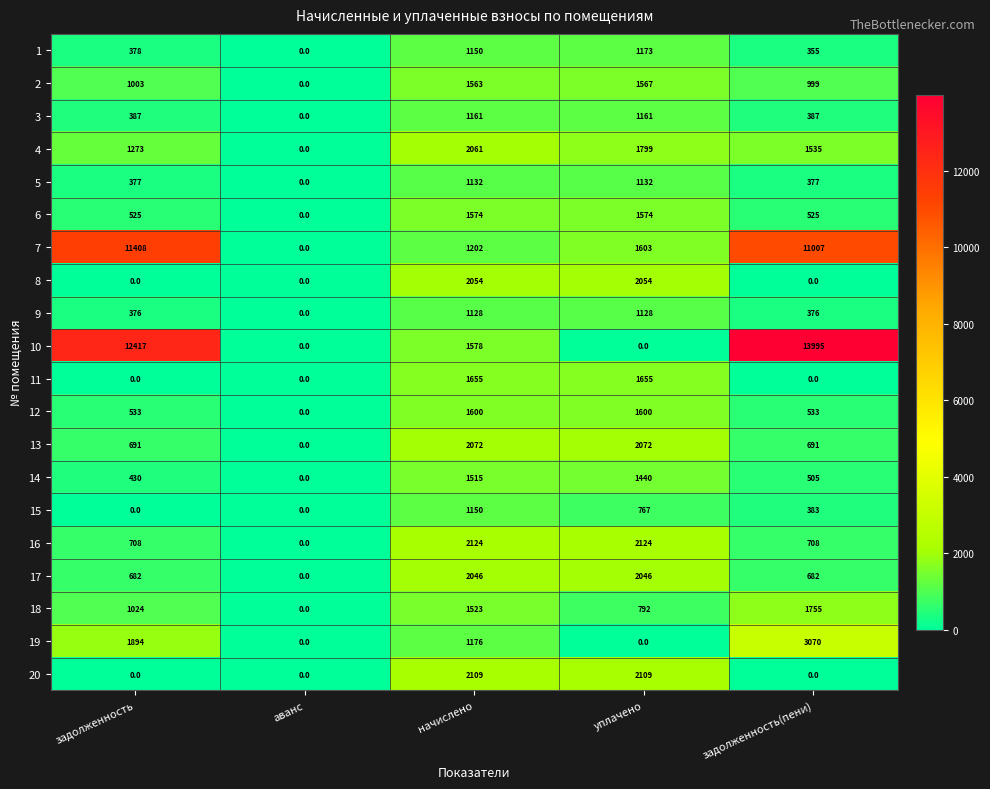

Which label corresponds to the largest value in the chart?

задолженность(пени)